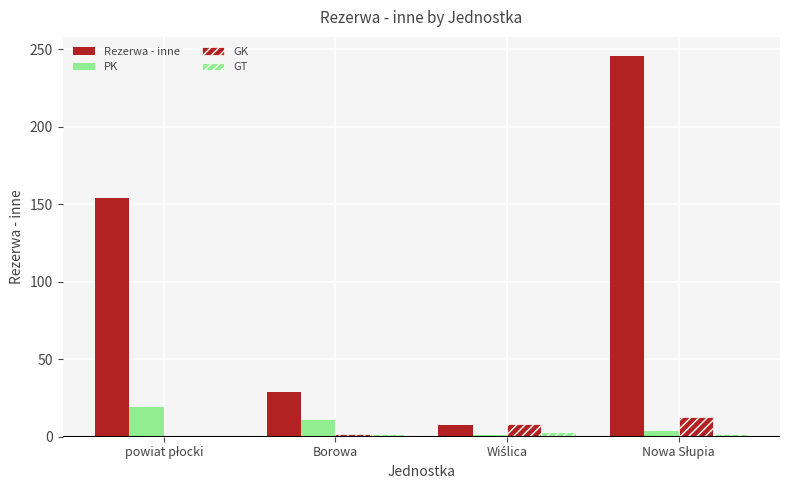

How many categories are shown in the chart?

4